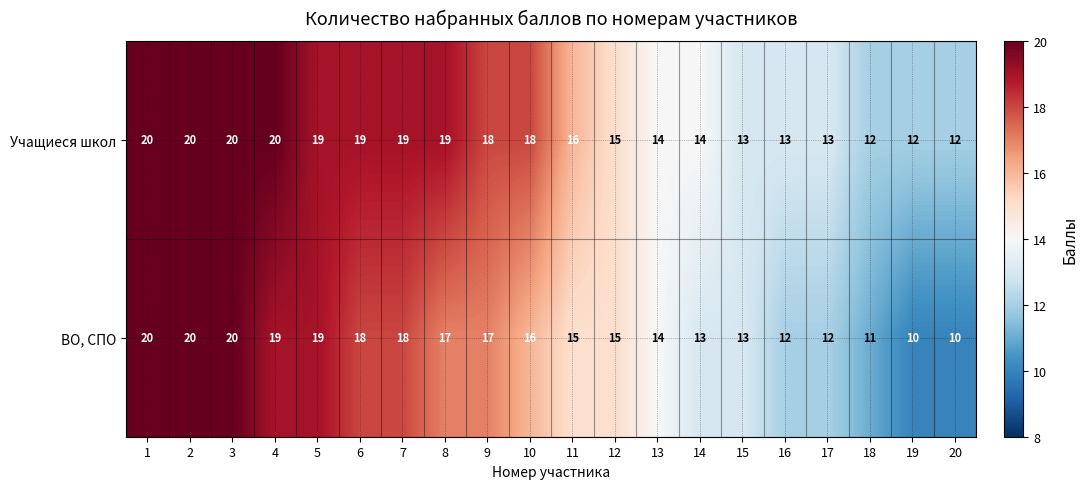

What value does the ВО, СПО series have at 8?

17